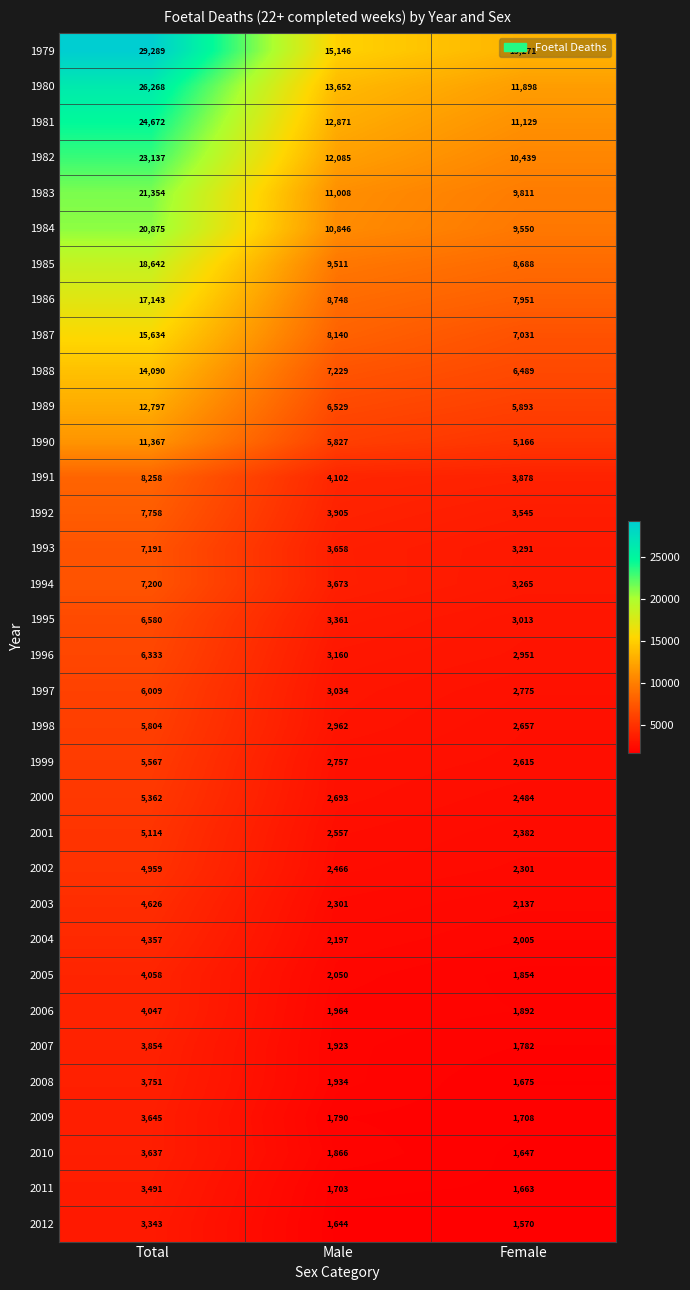

Rank the series by their maximum value, from highest to lowest.

1979, 1980, 1981, 1982, 1983, 1984, 1985, 1986, 1987, 1988, 1989, 1990, 1991, 1992, 1994, 1993, 1995, 1996, 1997, 1998, 1999, 2000, 2001, 2002, 2003, 2004, 2005, 2006, 2007, 2008, 2009, 2010, 2011, 2012